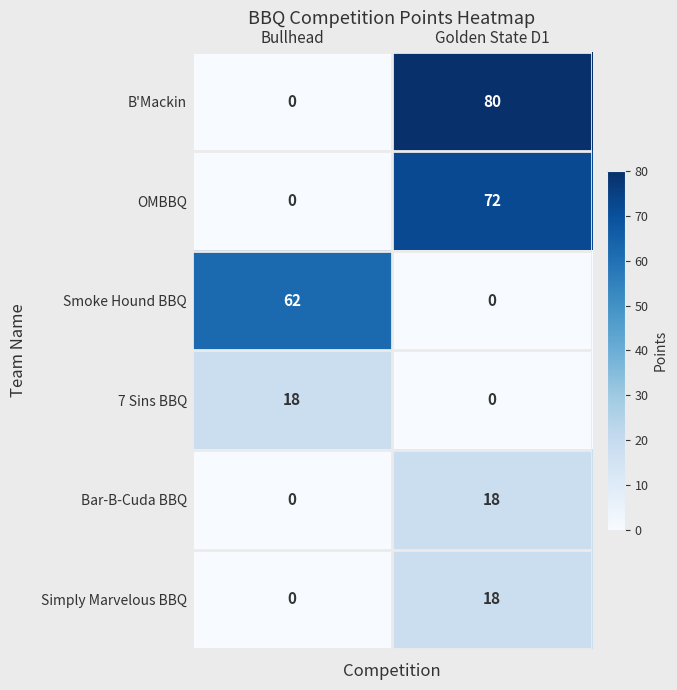

What is the sum of the 7 Sins BBQ values at Golden State D1 and Bullhead?

18